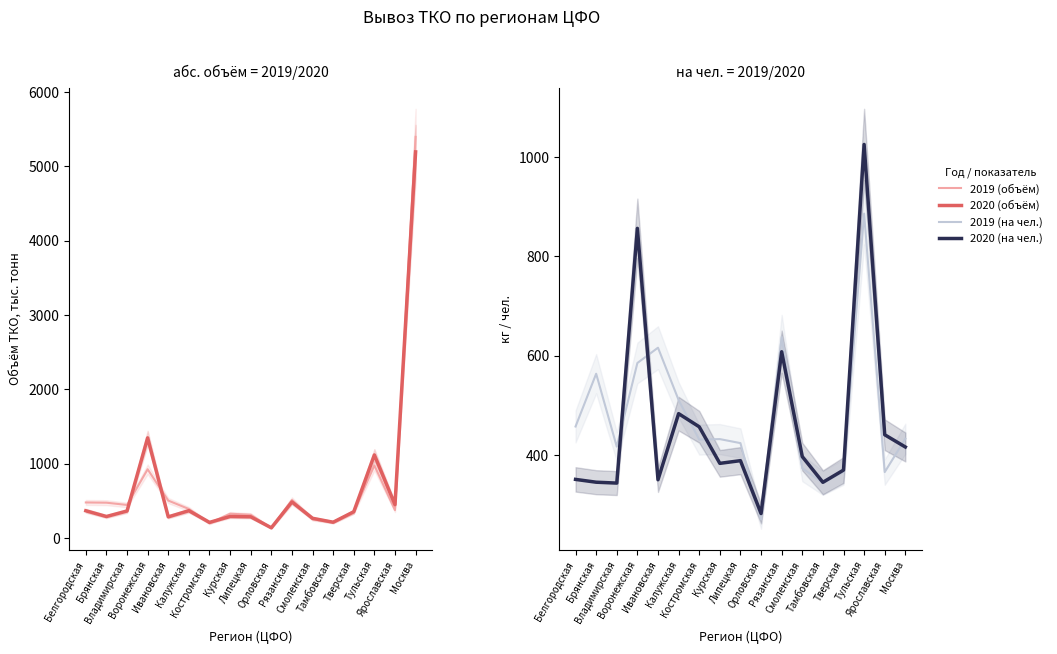

True or false: Масса ТКО 2019 на чел. has a value of 547.7 at Тамбовская.

False